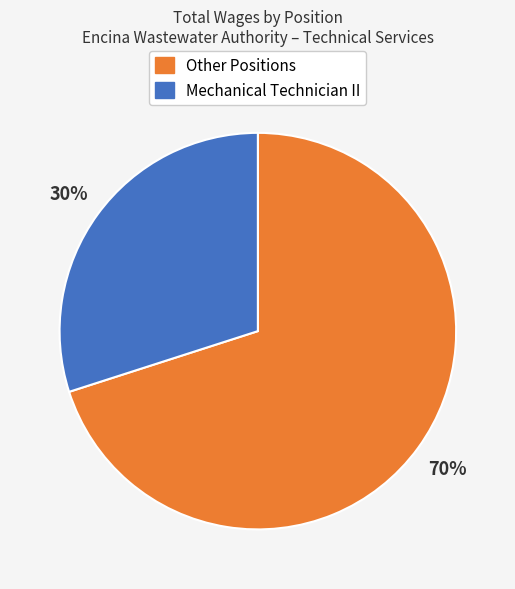

Is there a majority slice in this chart?

Yes